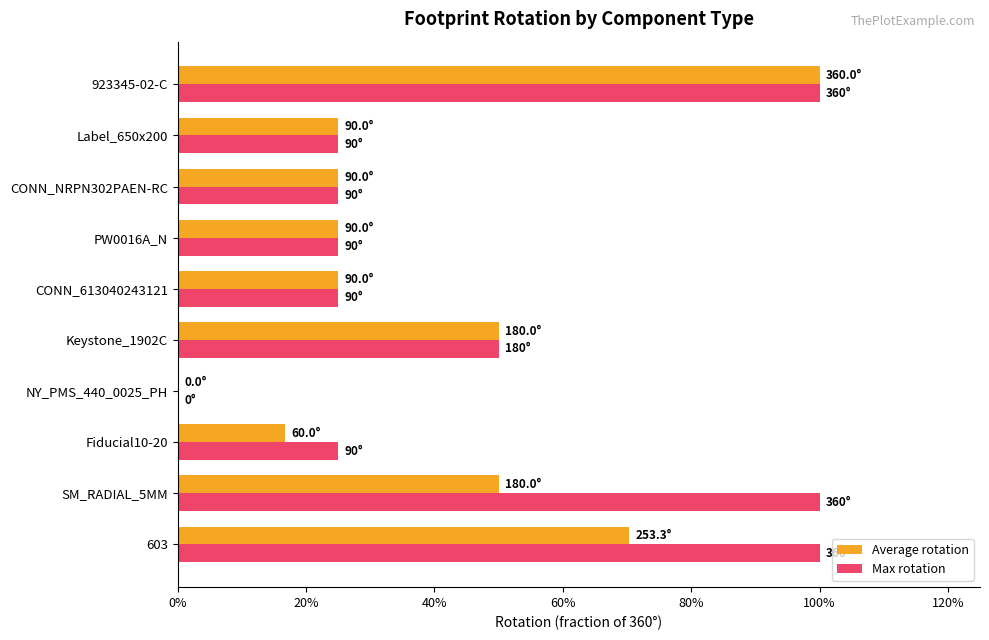

Count the Max rotation values in the range 0 to 1.

10